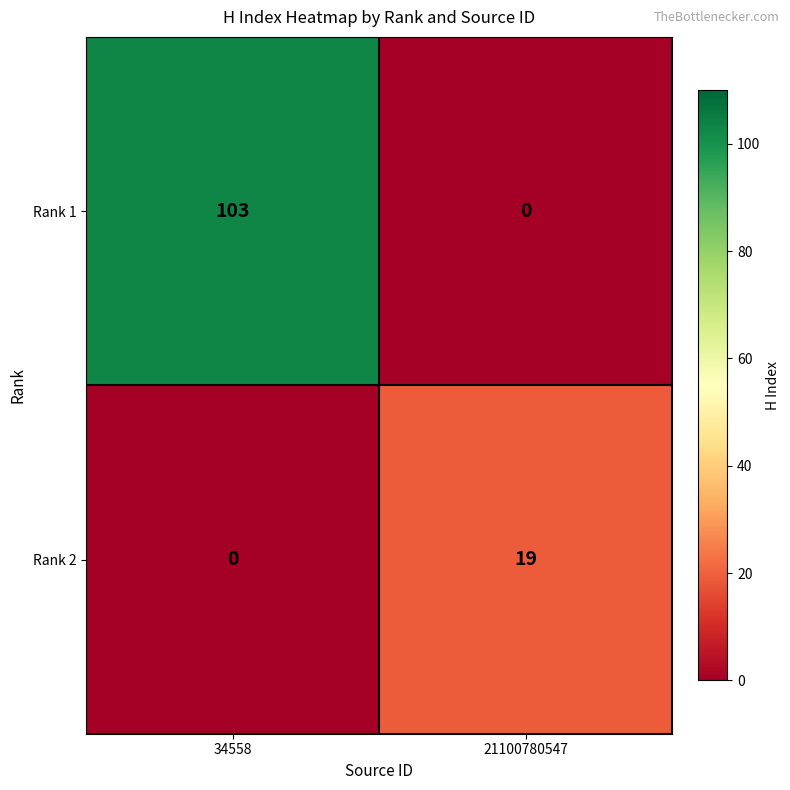

Reading left to right, transcribe all the data shown in this chart.

Rank 1: 34558=103	21100780547=0
Rank 2: 34558=0	21100780547=19